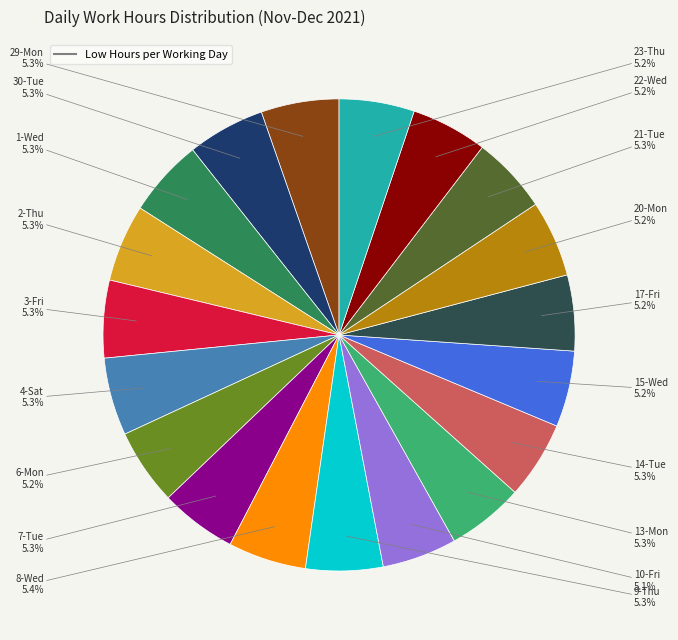

Is there a majority slice in this chart?

No